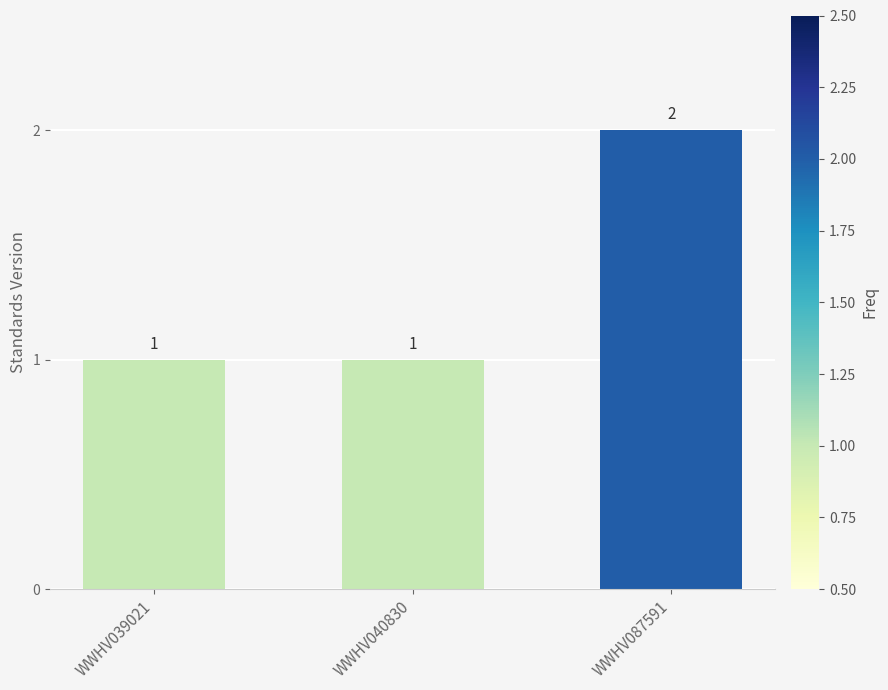

True or false: the data shows 1 at WWHV039021.

True